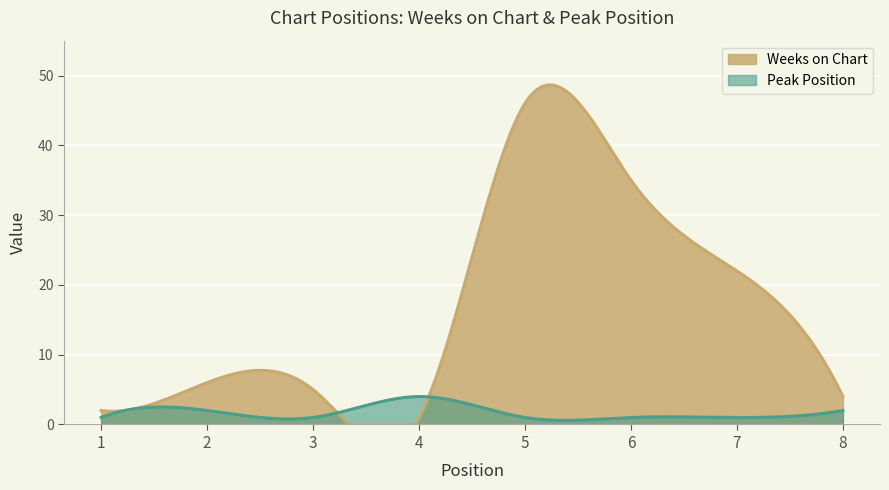

What is the value of the Peak Position point at the 5th from the left?

1